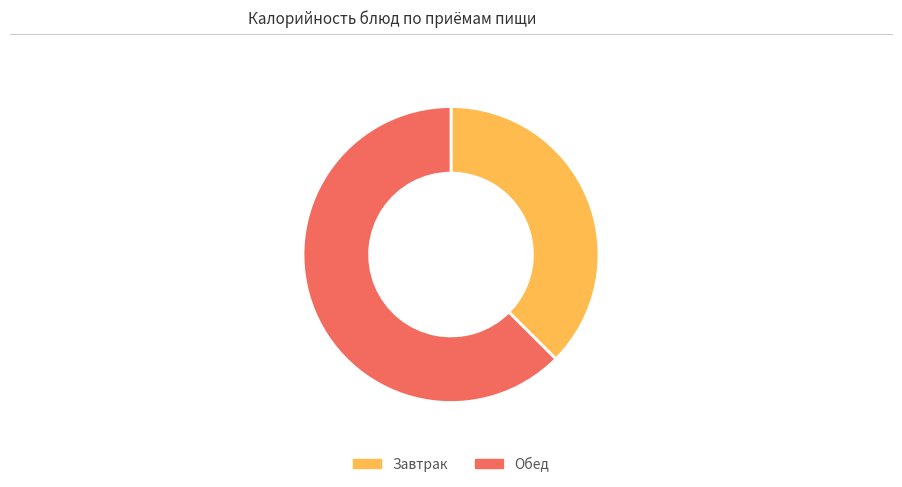

Rank the categories by value from lowest to highest.

Завтрак, Обед